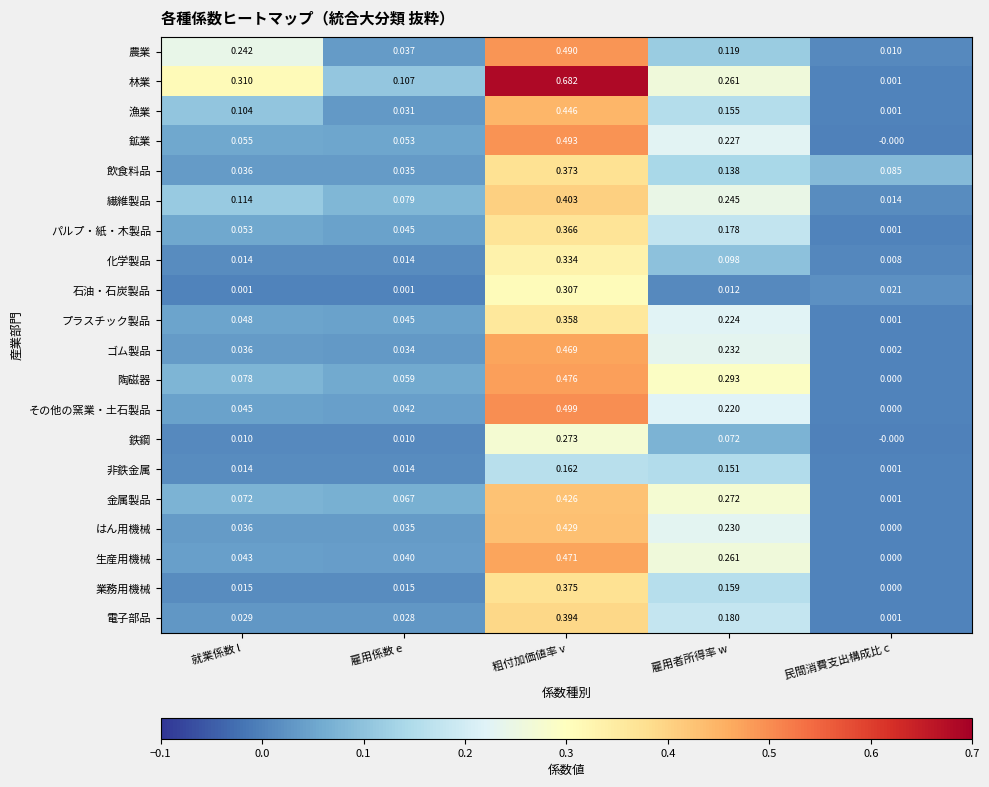

Which series has the largest range (max minus min)?

林業